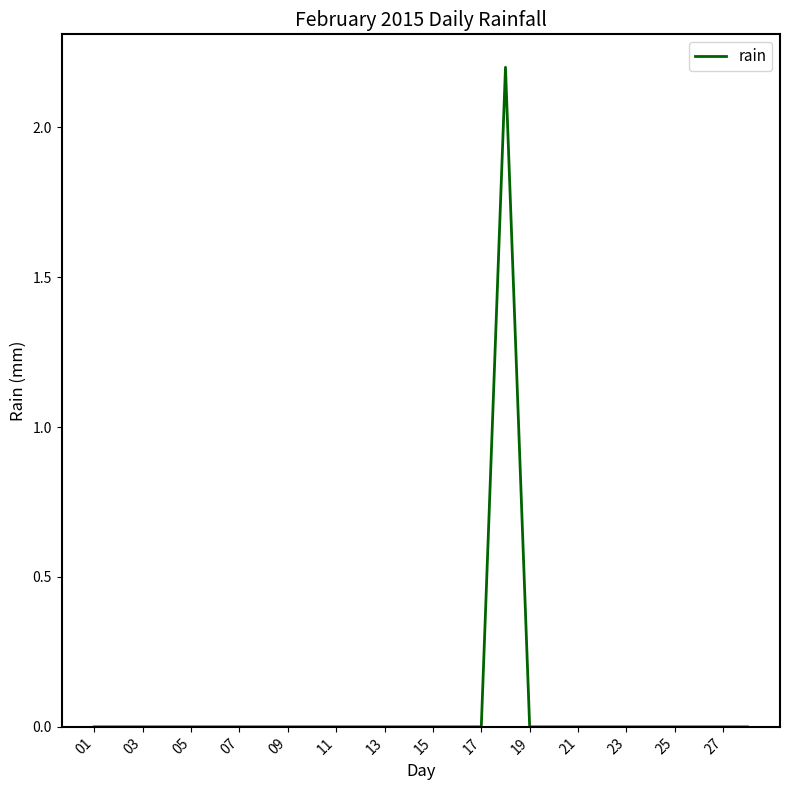

What is the maximum value shown in the chart?

2.2